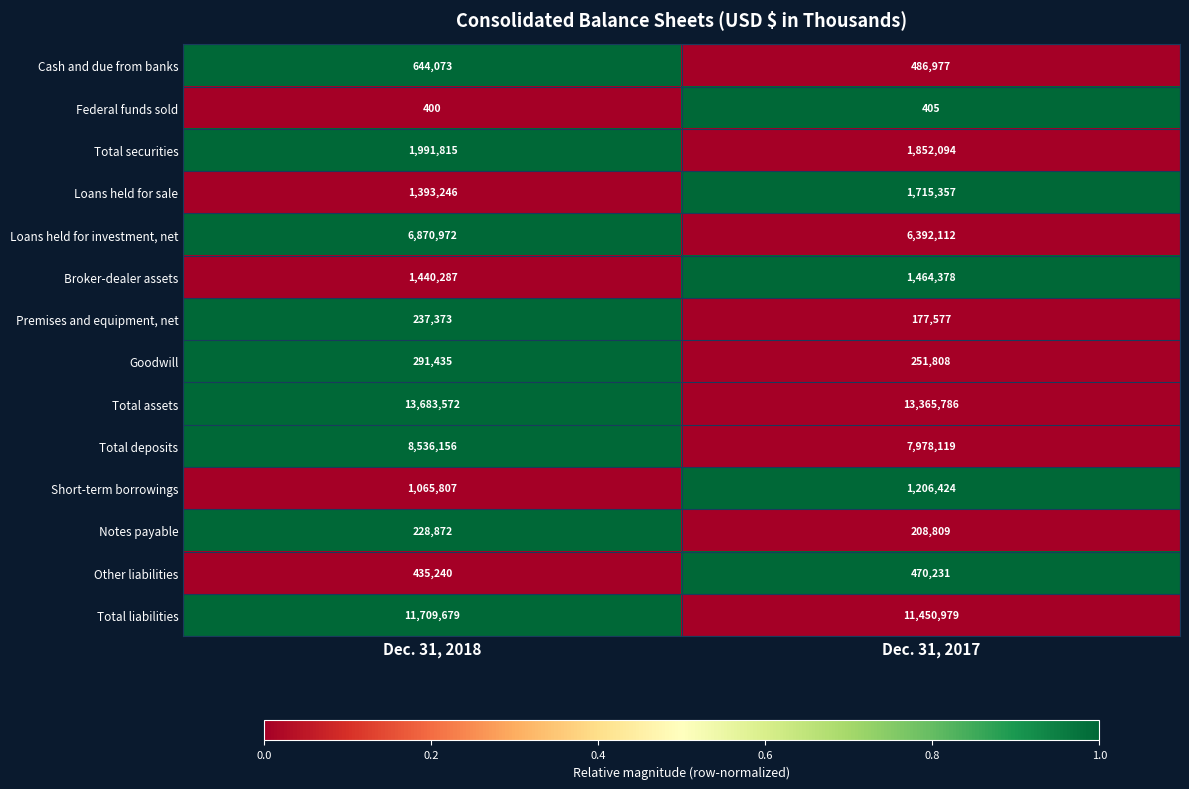

Reading left to right, what are all the values shown in this chart?

Cash and due from banks: Dec. 31, 2018=644073	Dec. 31, 2017=486977
Federal funds sold: Dec. 31, 2018=400	Dec. 31, 2017=405
Total securities: Dec. 31, 2018=1991815	Dec. 31, 2017=1852094
Loans held for sale: Dec. 31, 2018=1393246	Dec. 31, 2017=1715357
Loans held for investment, net: Dec. 31, 2018=6870972	Dec. 31, 2017=6392112
Broker-dealer assets: Dec. 31, 2018=1440287	Dec. 31, 2017=1464378
Premises and equipment, net: Dec. 31, 2018=237373	Dec. 31, 2017=177577
Goodwill: Dec. 31, 2018=291435	Dec. 31, 2017=251808
Total assets: Dec. 31, 2018=13683572	Dec. 31, 2017=13365786
Total deposits: Dec. 31, 2018=8536156	Dec. 31, 2017=7978119
Short-term borrowings: Dec. 31, 2018=1065807	Dec. 31, 2017=1206424
Notes payable: Dec. 31, 2018=228872	Dec. 31, 2017=208809
Other liabilities: Dec. 31, 2018=435240	Dec. 31, 2017=470231
Total liabilities: Dec. 31, 2018=11709679	Dec. 31, 2017=11450979